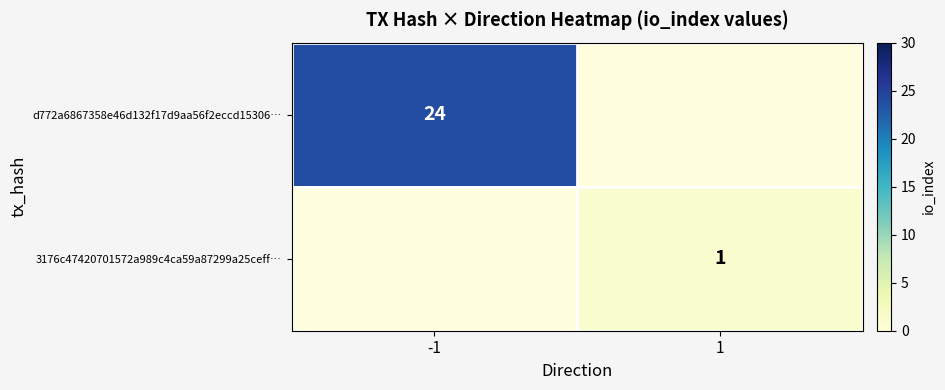

Is it true that 3176c47420701572a989c4ca59a87299a25ceff… equals 0.5 at 1?

False